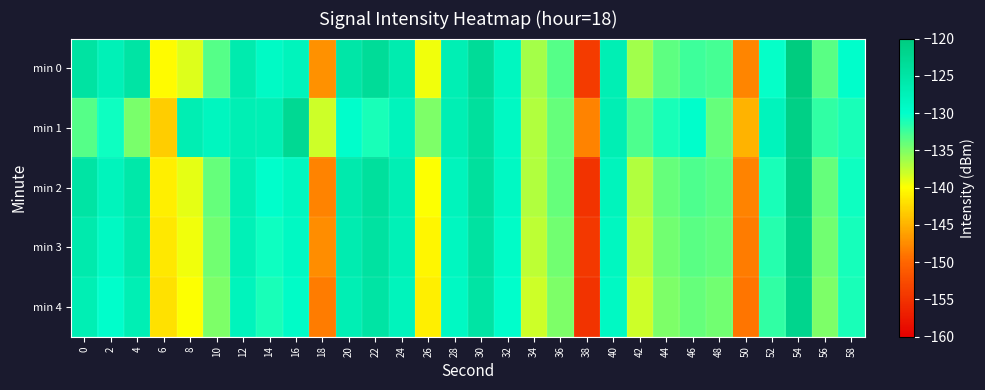

Rank the series at 30 from highest to lowest value.

min 0, min 1, min 2, min 3, min 4